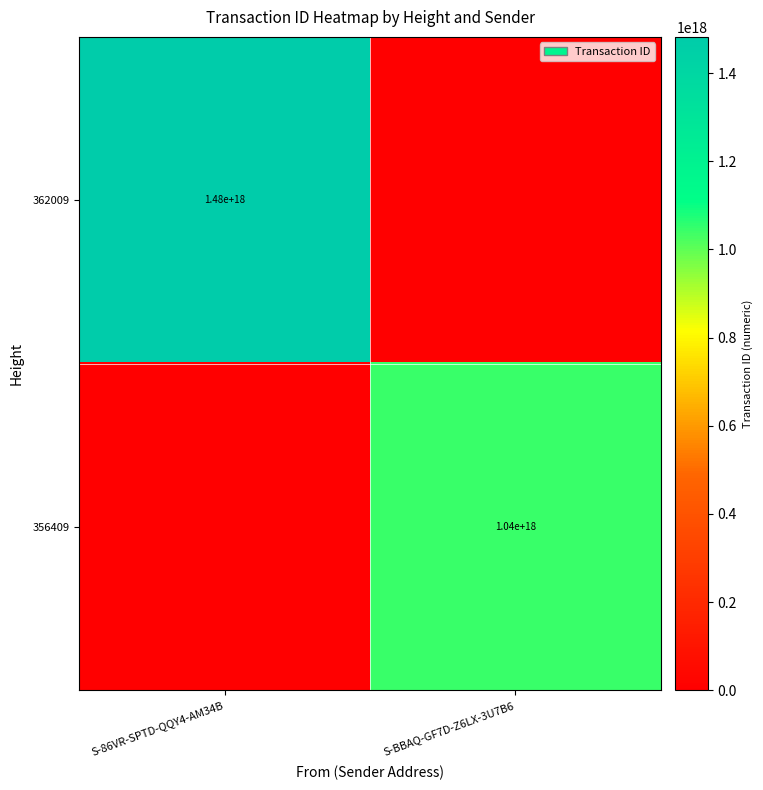

What is the total value across all series at S-86VR-SPTD-QQY4-AM34B?

1482330363178981888